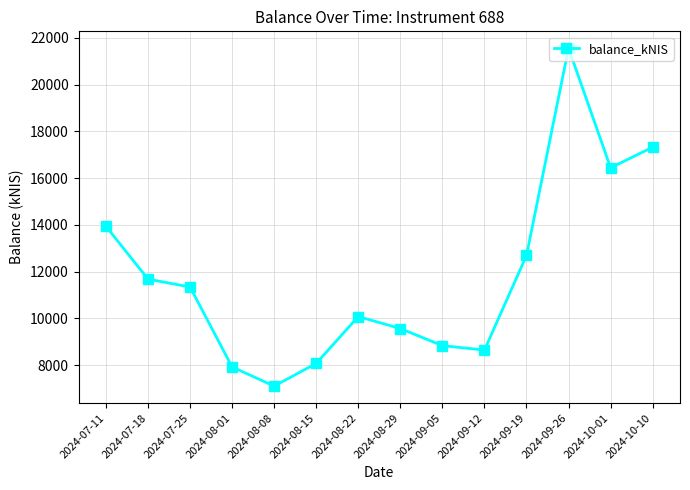

How many lines are shown in the chart?

1